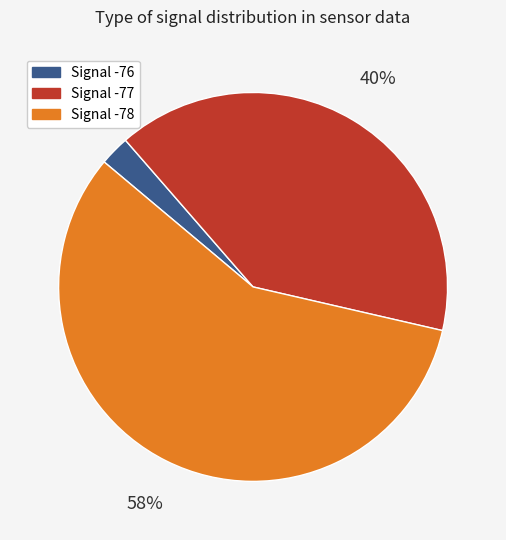

Count the number of slices in the pie.

3